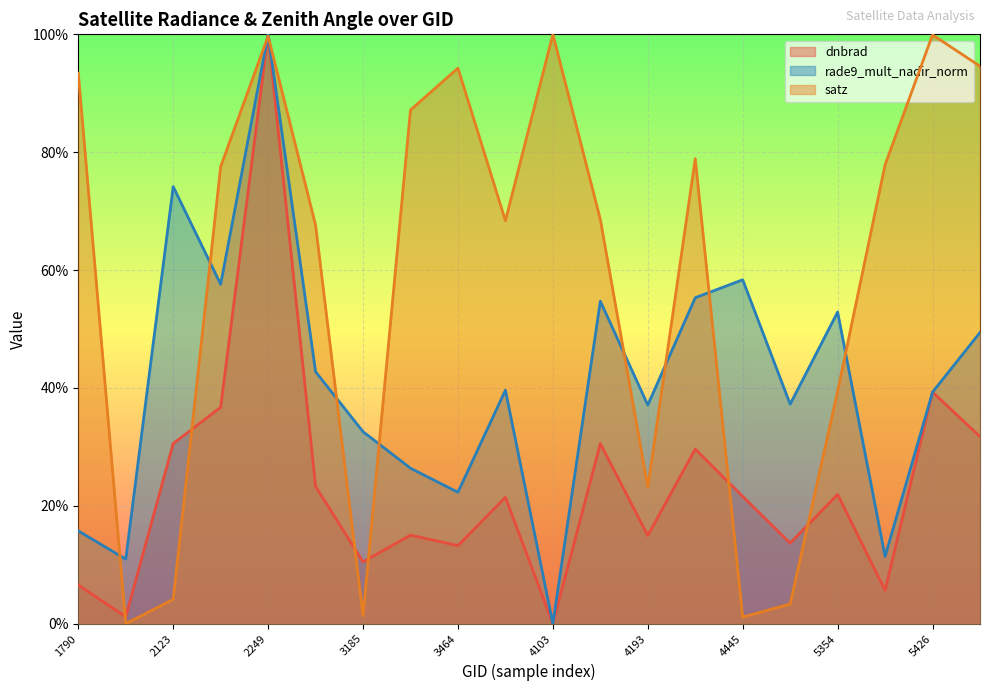

Rank the series by their average value, from highest to lowest.

satz, rade9_mult_nadir_norm, dnbrad